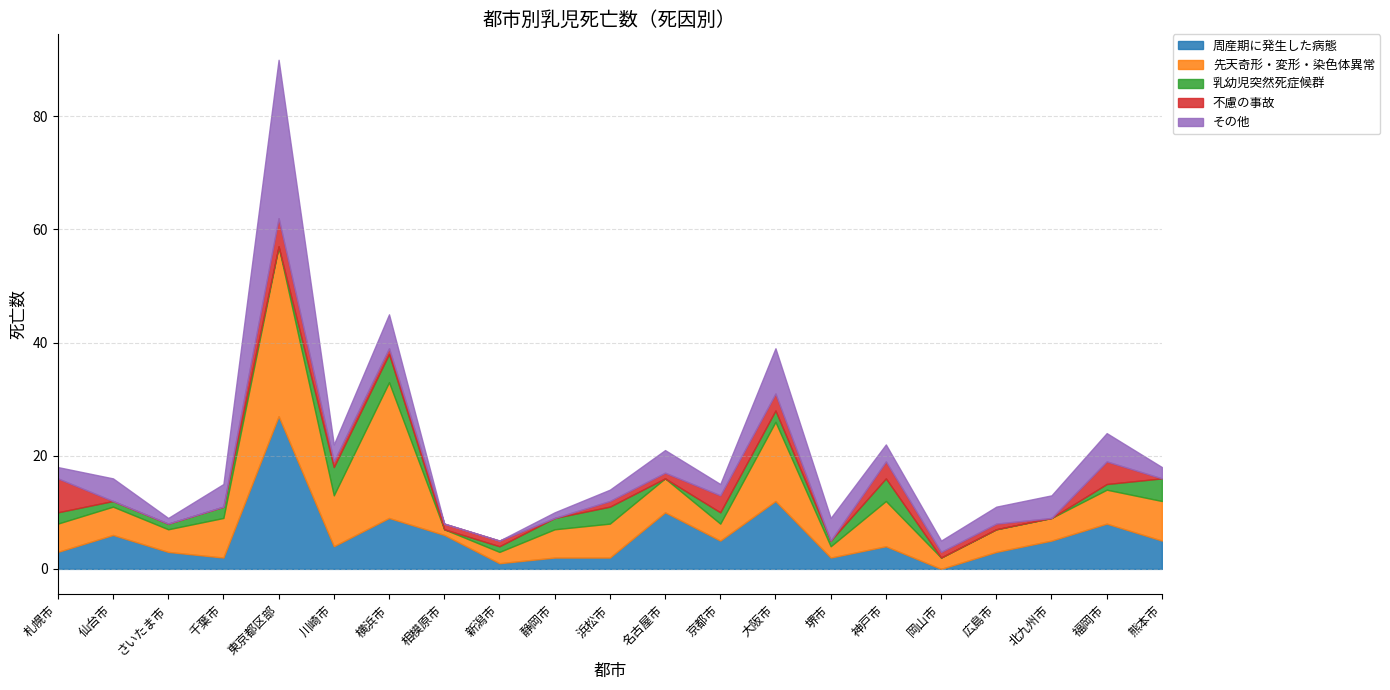

The その他 series shows 7 at 名古屋市. True or false?

False